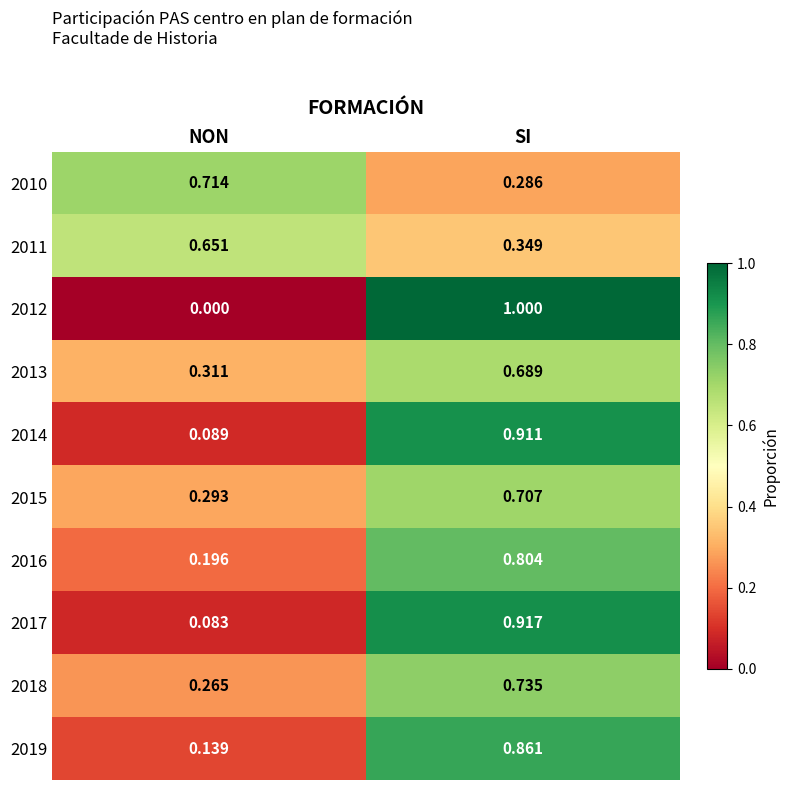

Is the value of 2014 at SI greater than the value of 2019 at NON?

Yes